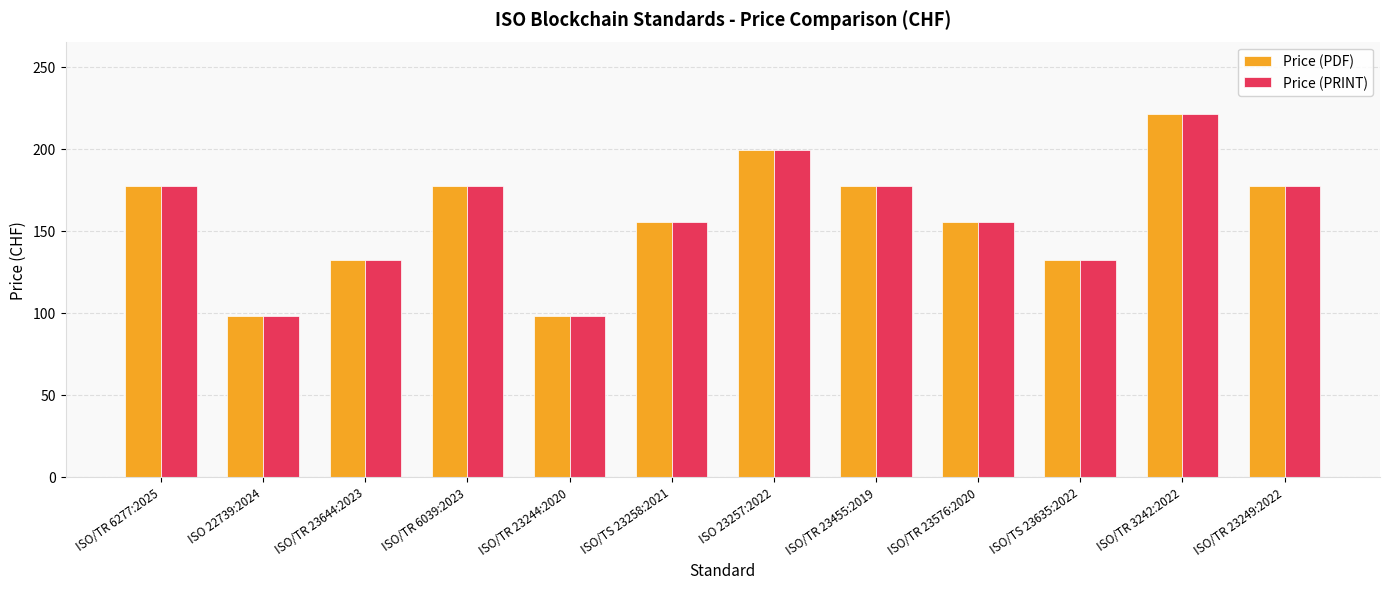

Reading left to right, transcribe all the data shown in this chart.

Price (PDF): ISO/TR 6277:2025=177	ISO 22739:2024=98	ISO/TR 23644:2023=132	ISO/TR 6039:2023=177	ISO/TR 23244:2020=98	ISO/TS 23258:2021=155	ISO 23257:2022=199	ISO/TR 23455:2019=177	ISO/TR 23576:2020=155	ISO/TS 23635:2022=132	ISO/TR 3242:2022=221	ISO/TR 23249:2022=177
Price (PRINT): ISO/TR 6277:2025=177	ISO 22739:2024=98	ISO/TR 23644:2023=132	ISO/TR 6039:2023=177	ISO/TR 23244:2020=98	ISO/TS 23258:2021=155	ISO 23257:2022=199	ISO/TR 23455:2019=177	ISO/TR 23576:2020=155	ISO/TS 23635:2022=132	ISO/TR 3242:2022=221	ISO/TR 23249:2022=177